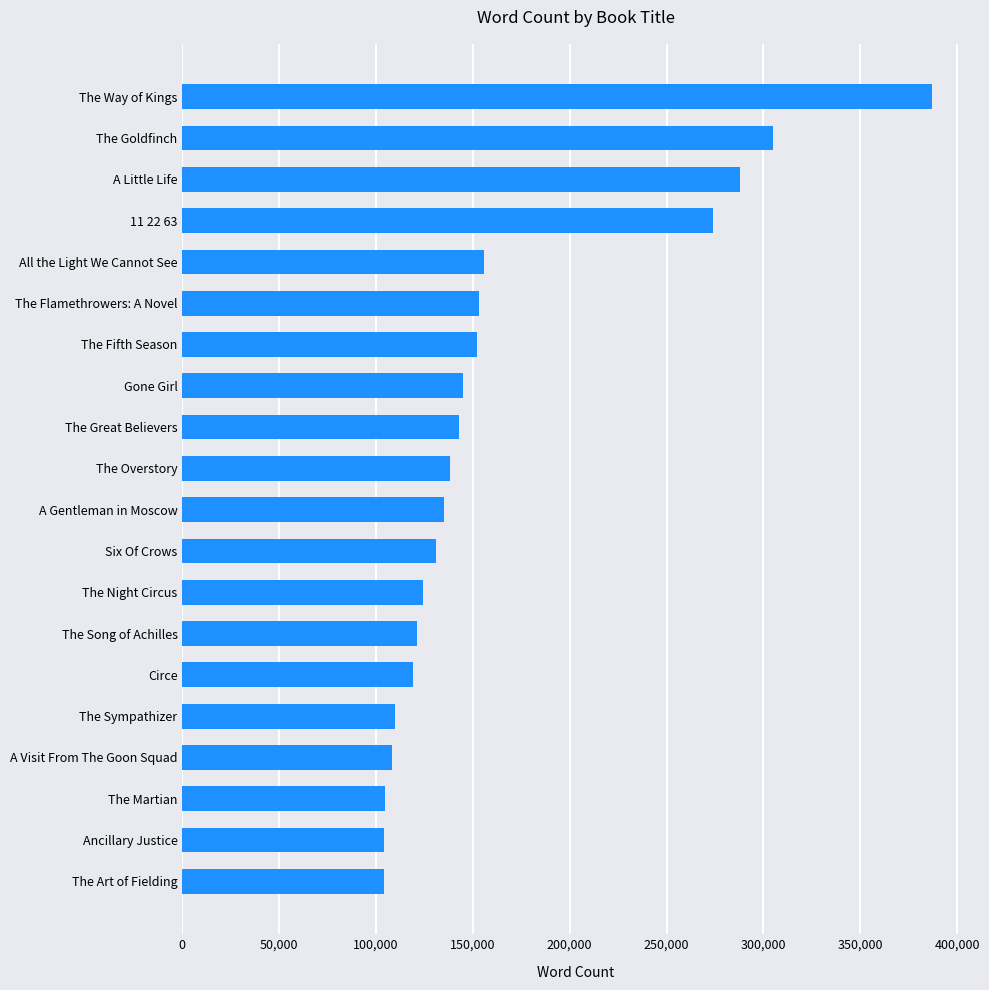

What is the change in value from The Night Circus to A Little Life?

+164000